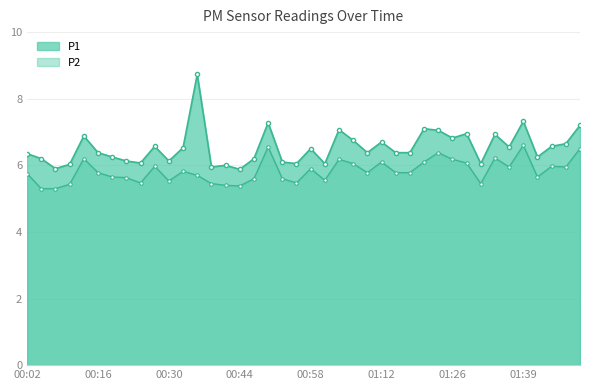

What is the label of the 29th point from the right?

00:33